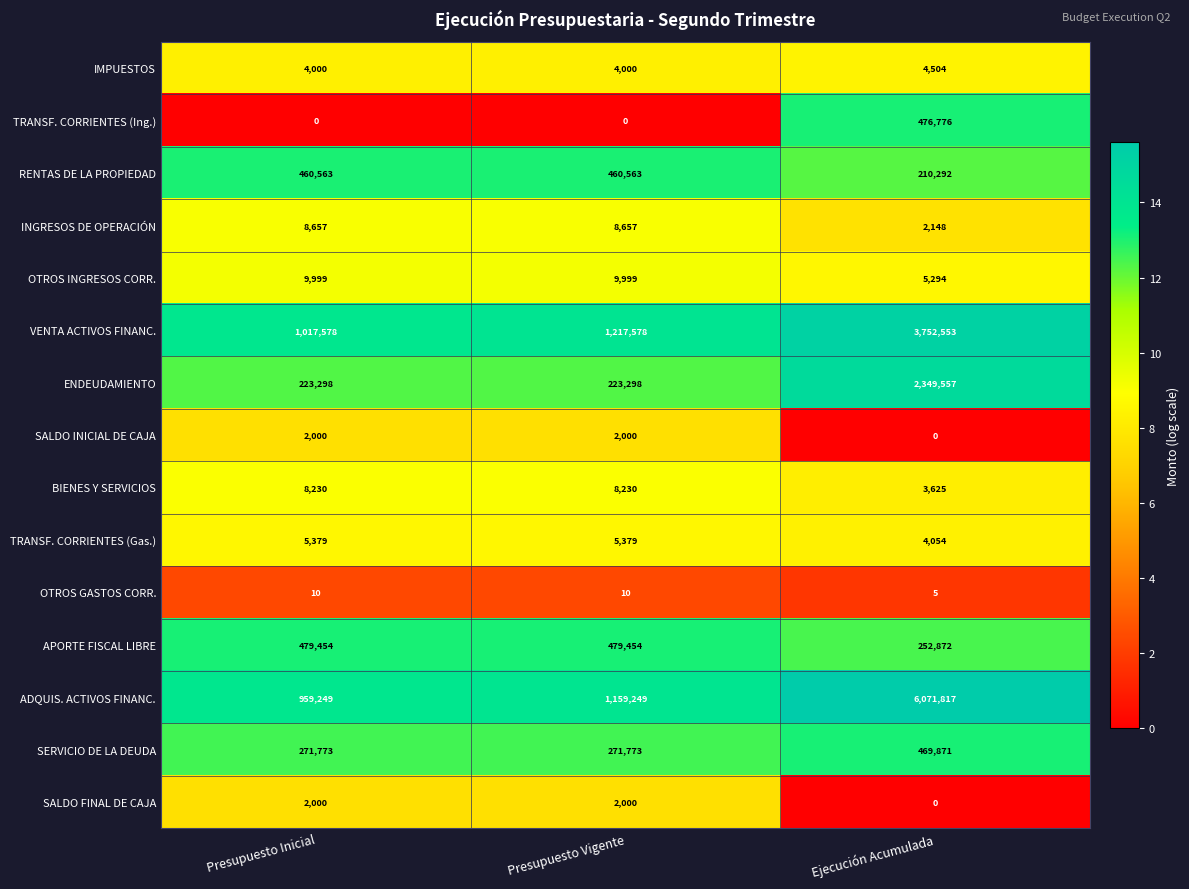

Which category has the highest value across all series?

Ejecución Acumulada